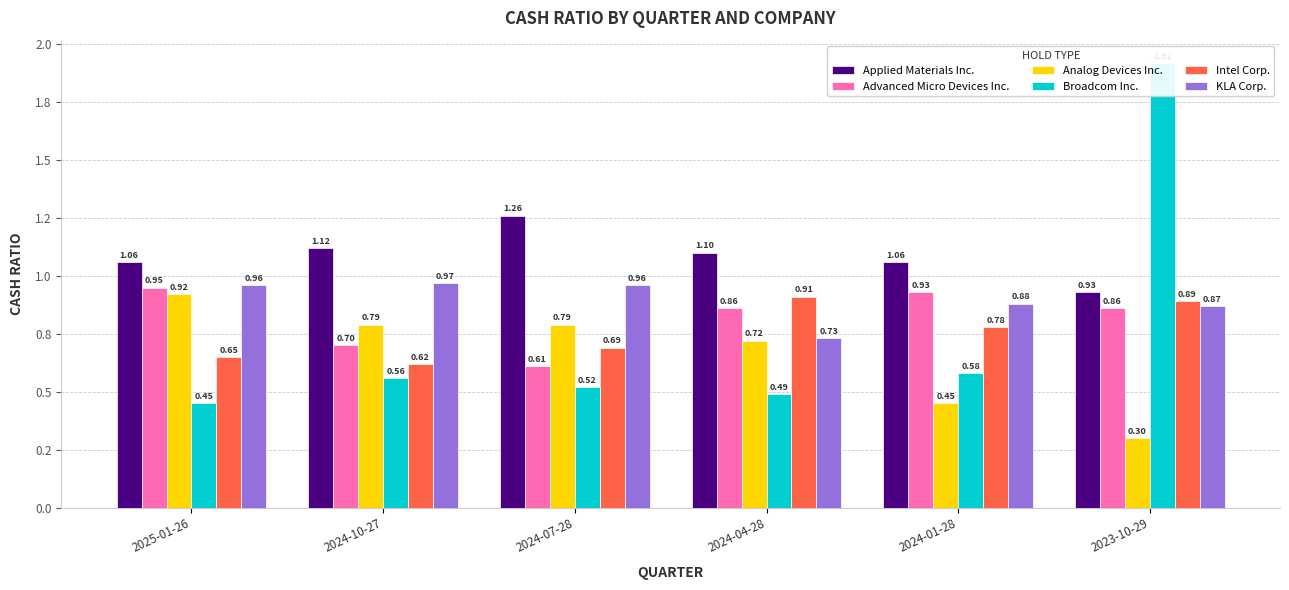

Reading right to left, what are all the values shown in this chart?

Applied Materials Inc.: 0.9	1.1	1.1	1.3	1.1	1.1
Advanced Micro Devices Inc.: 0.9	0.9	0.9	0.6	0.7	0.9
Analog Devices Inc.: 0.3	0.5	0.7	0.8	0.8	0.9
Broadcom Inc.: 1.9	0.6	0.5	0.5	0.6	0.5
Intel Corp.: 0.9	0.8	0.9	0.7	0.6	0.7
KLA Corp.: 0.9	0.9	0.7	1.0	1.0	1.0